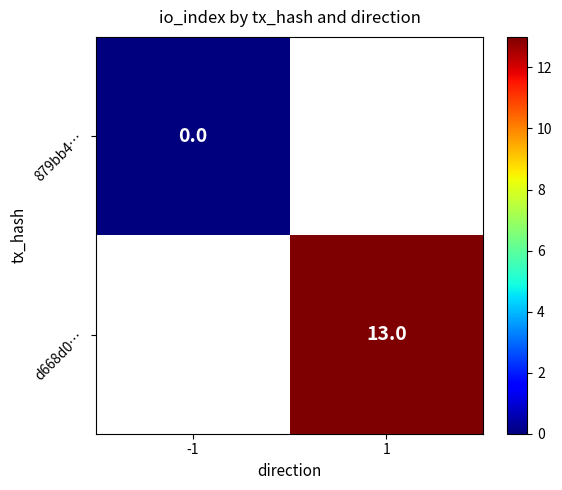

At which label does d668d0… reach its minimum?

-1